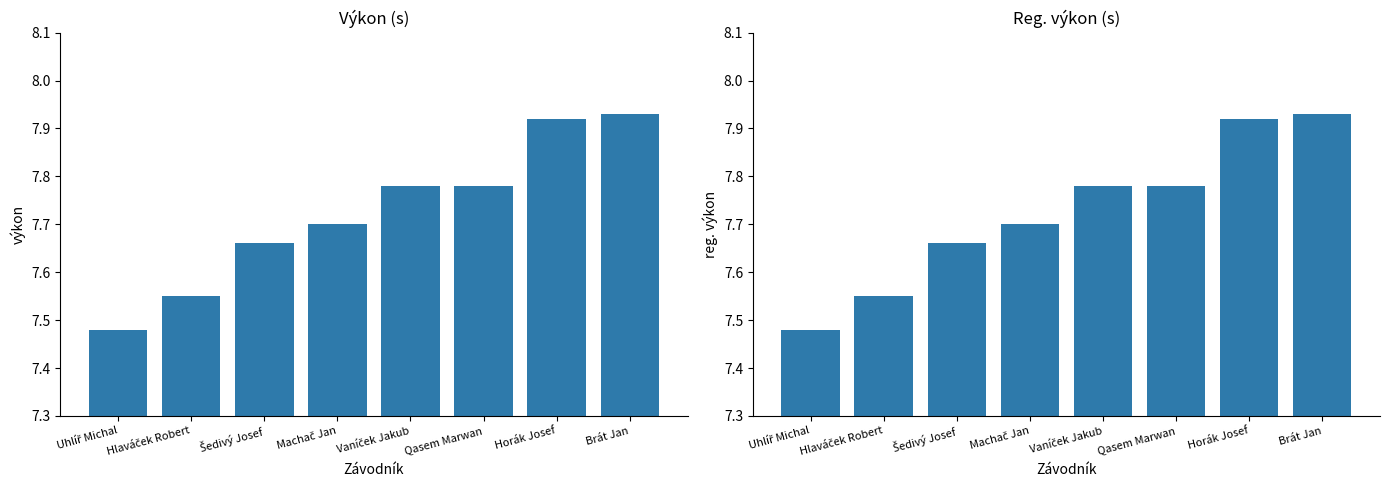

Which series has the largest total across all categories?

Výkon